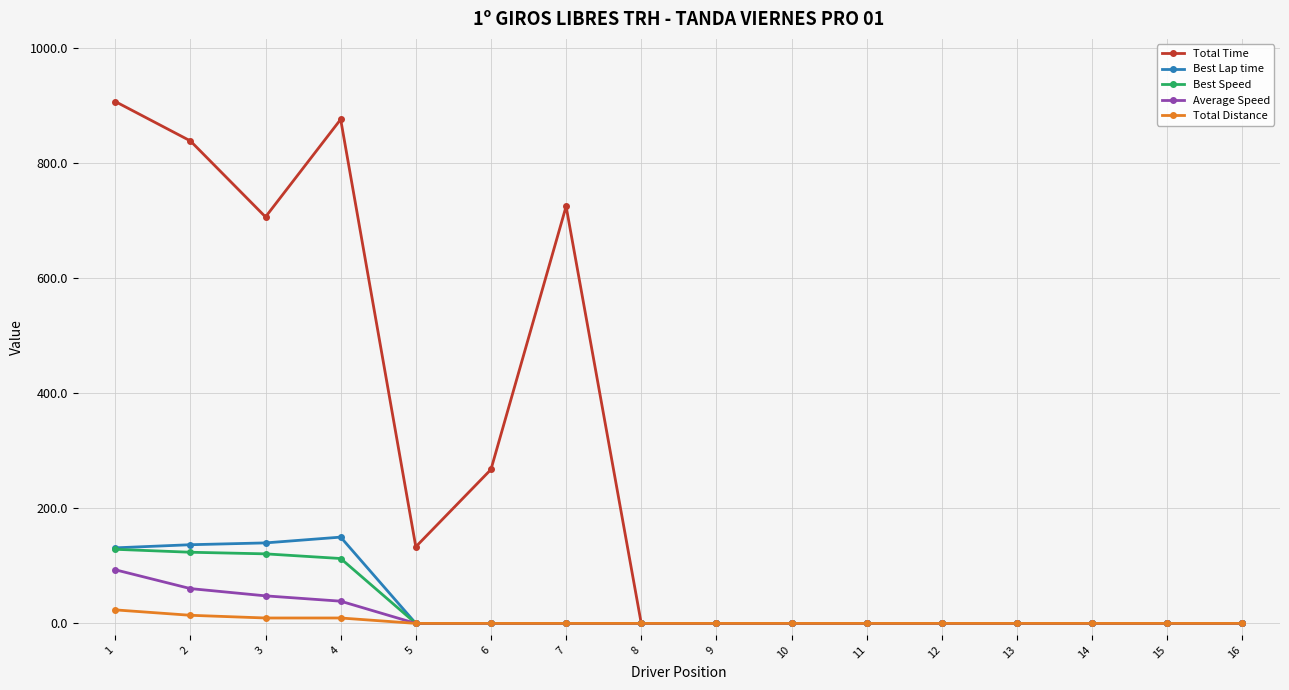

List the series in order of their peak value, lowest first.

Total Distance, Average Speed, Best Speed, Best Lap time, Total Time